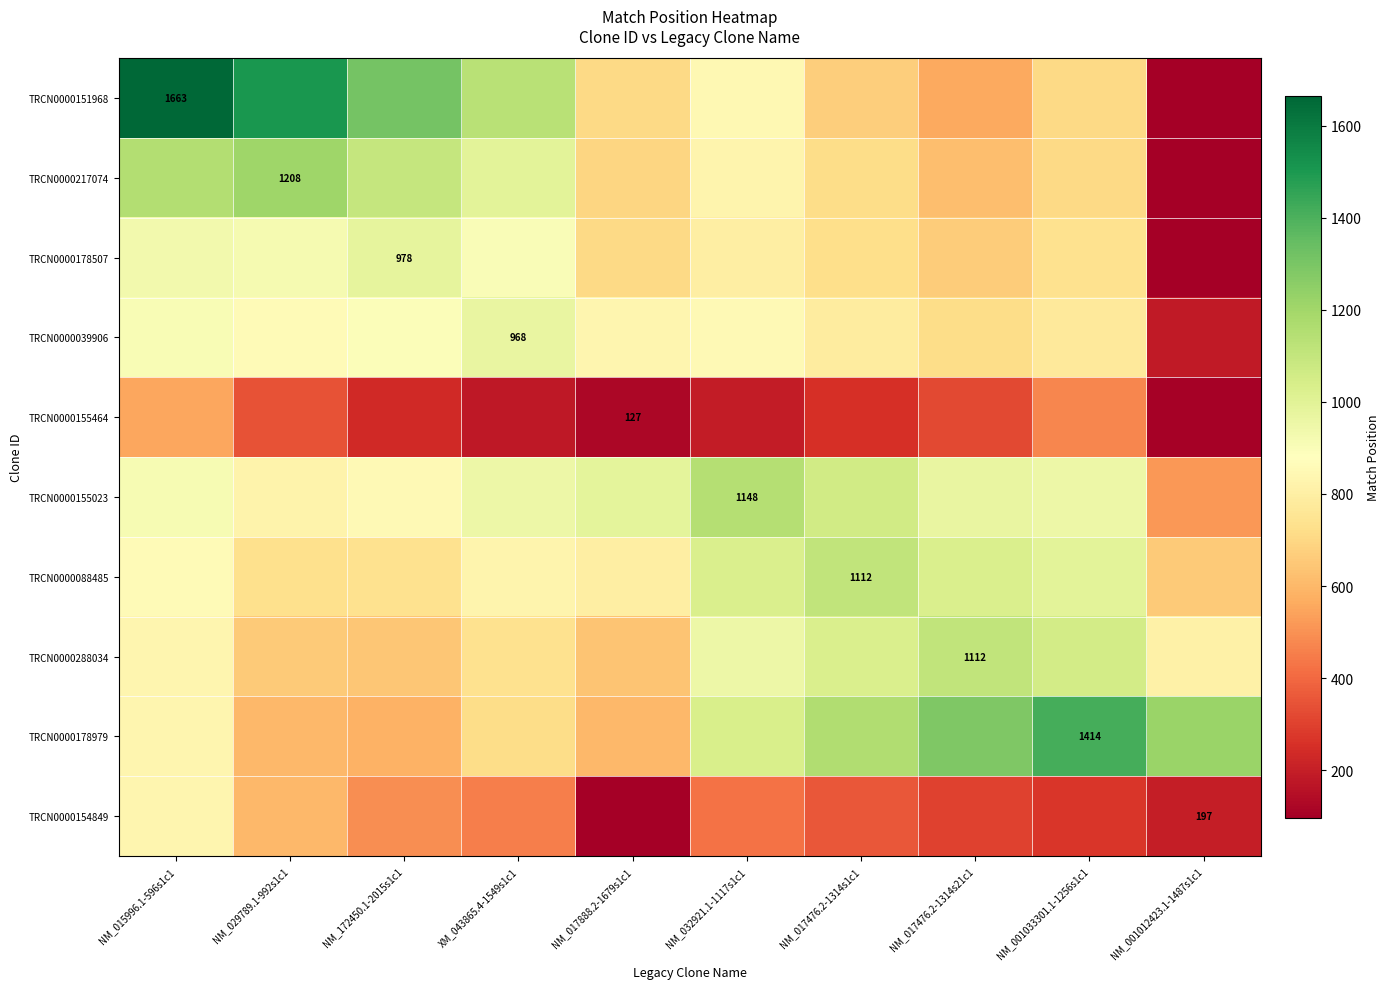

The TRCN0000151968 series shows 1310.8 at NM_172450.1-2015s1c1. True or false?

True